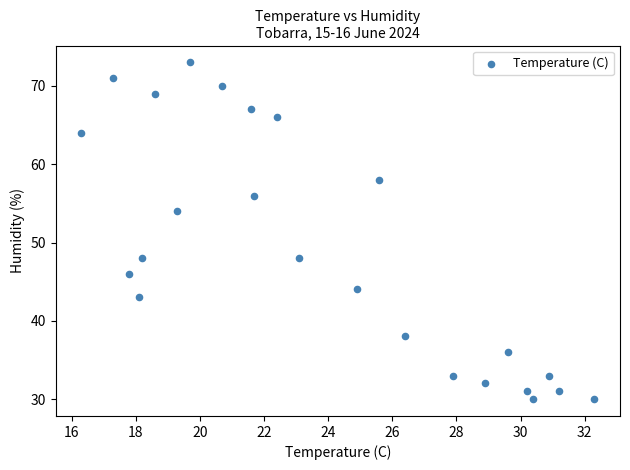

What is the range of Y values (max minus min)?

43